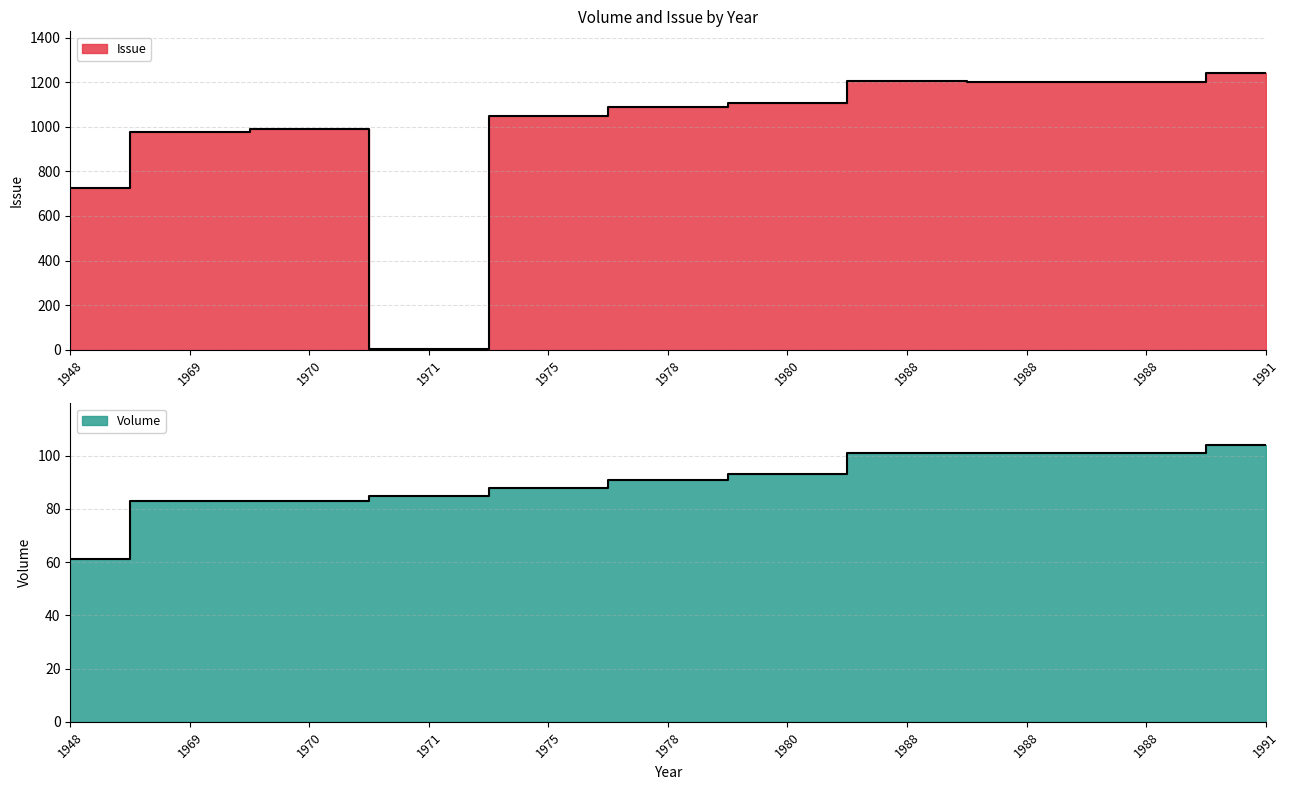

What is the lowest value of the Issue series?

2